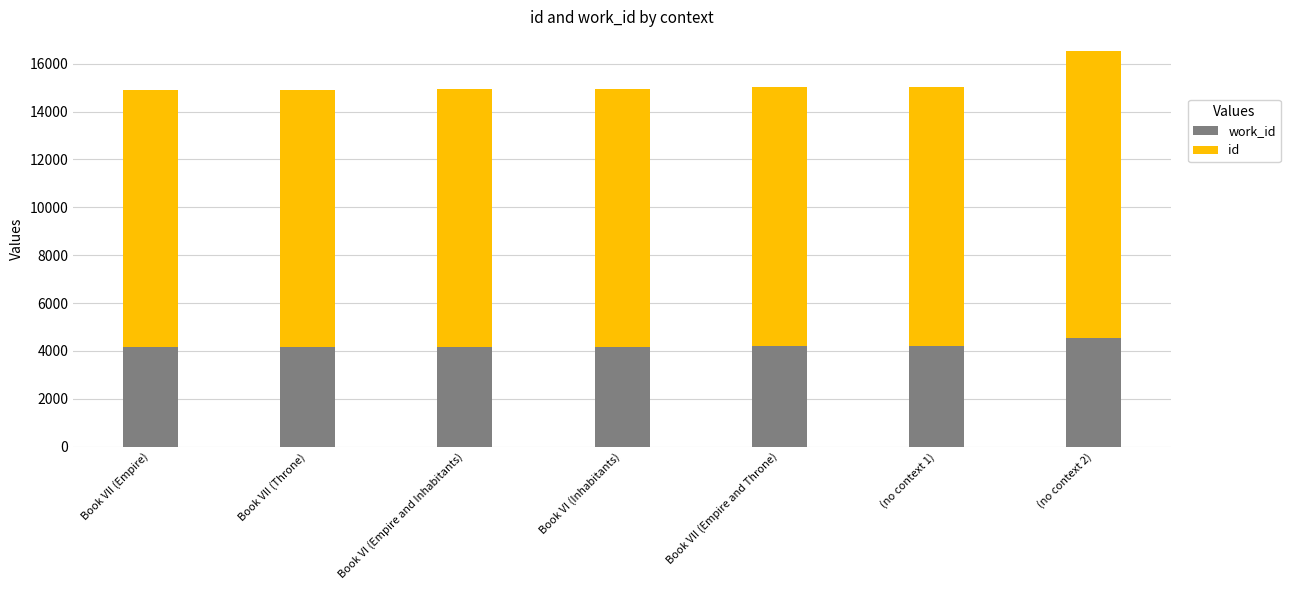

At which category is the sum across all series the highest?

(no context 2)